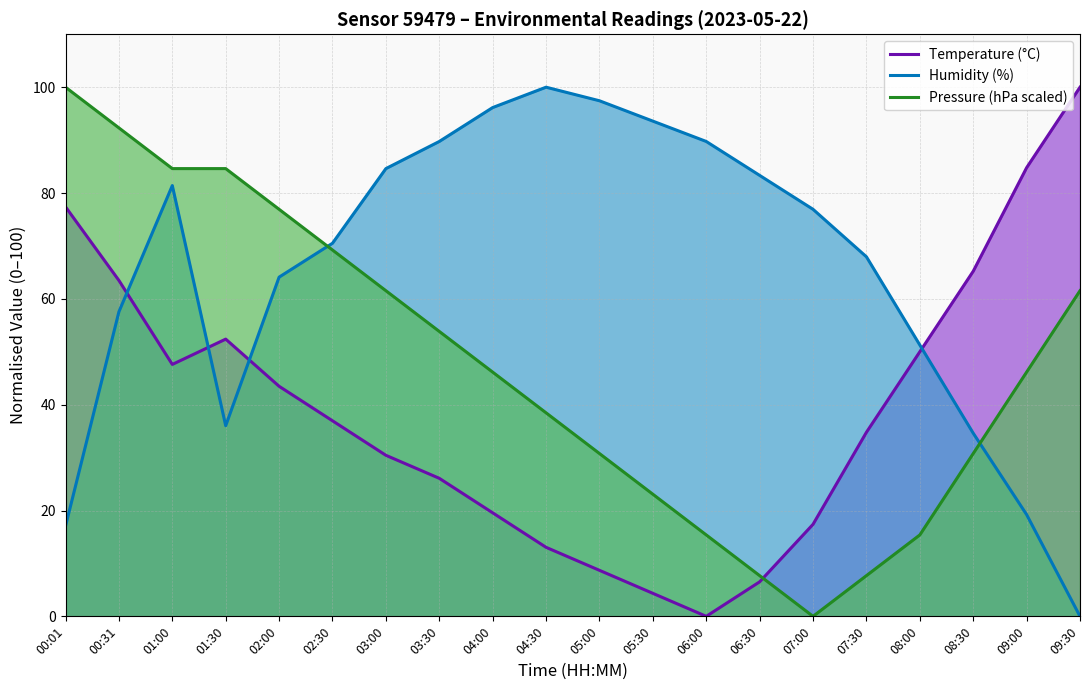

Which series ends up on top after the final intersection of Humidity (%) and Temperature (°C)?

Temperature (°C)